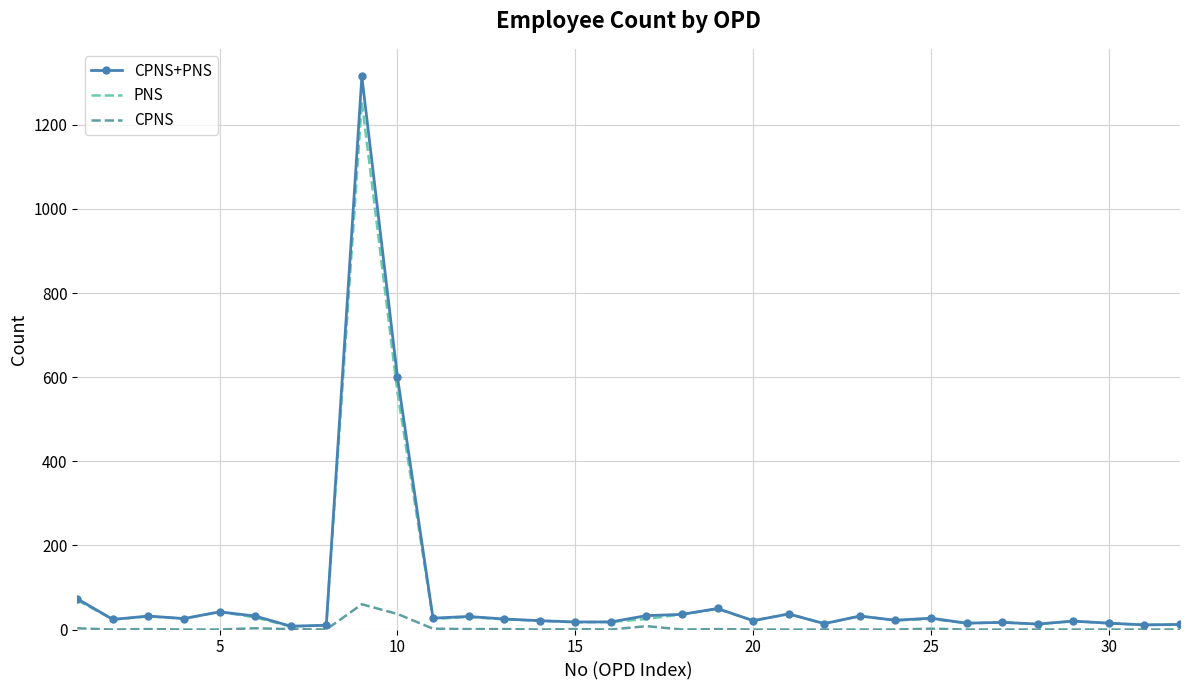

What are all the series names shown in the legend?

CPNS+PNS, PNS, CPNS